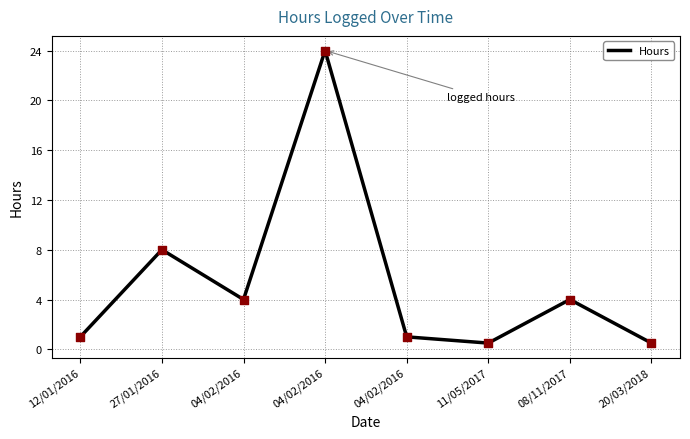

What is the change in value from 04/02/2016 to 20/03/2018?

-3.5